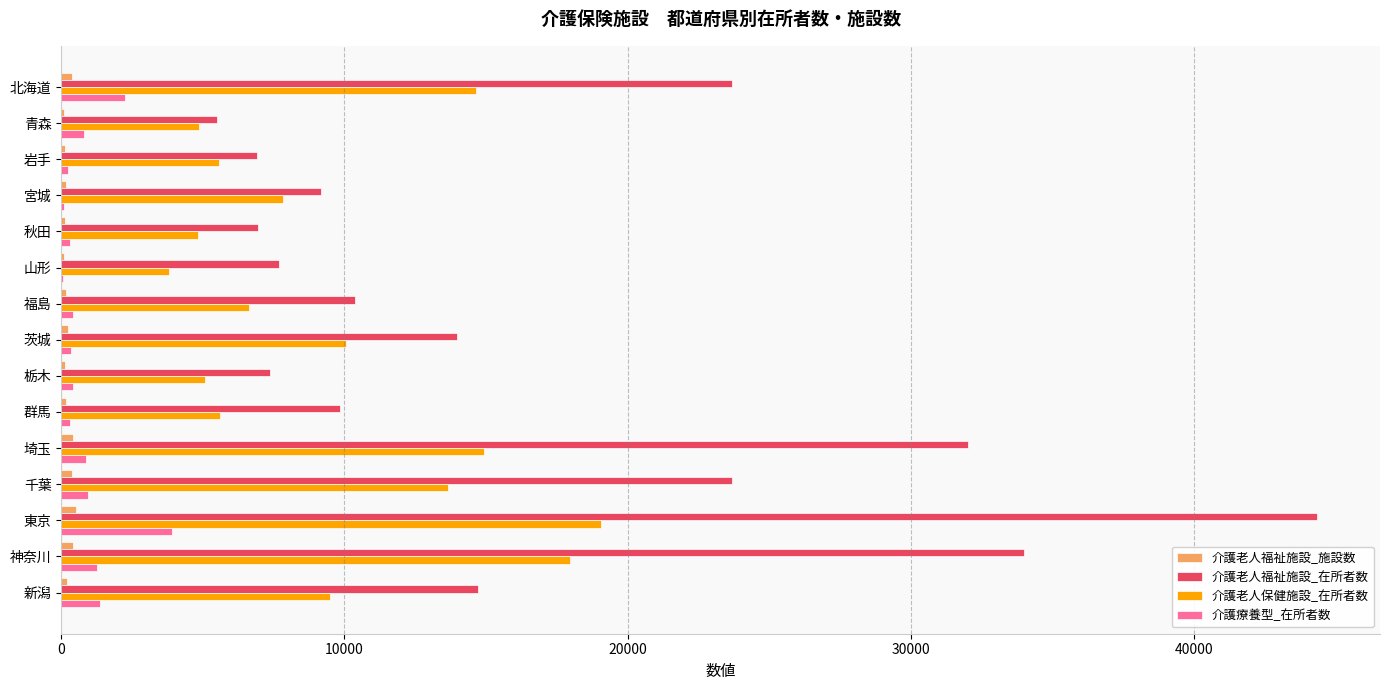

True or false: 介護老人福祉施設_在所者数 has a value of 6898 at 岩手.

True